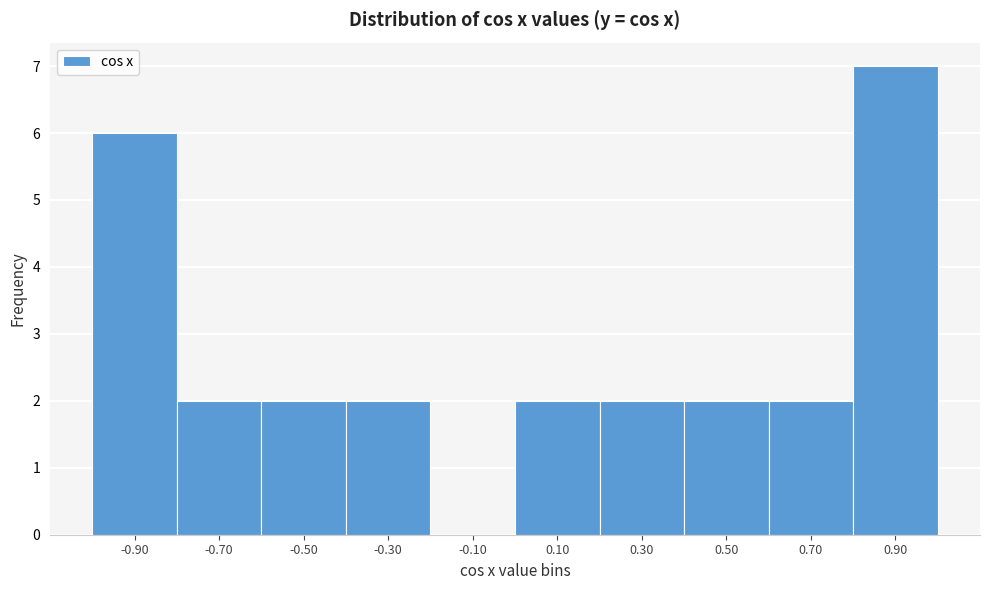

Which range on the x-axis has the tallest bar?

0.8 to 1.0